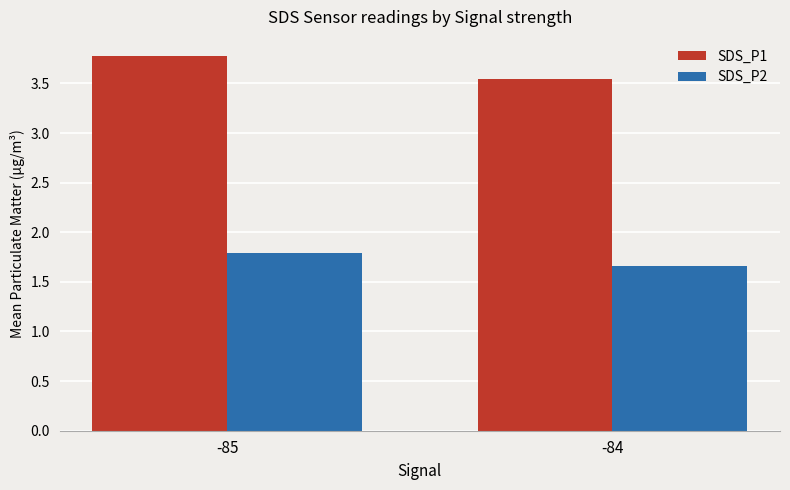

Which category has the highest value across all series?

-85